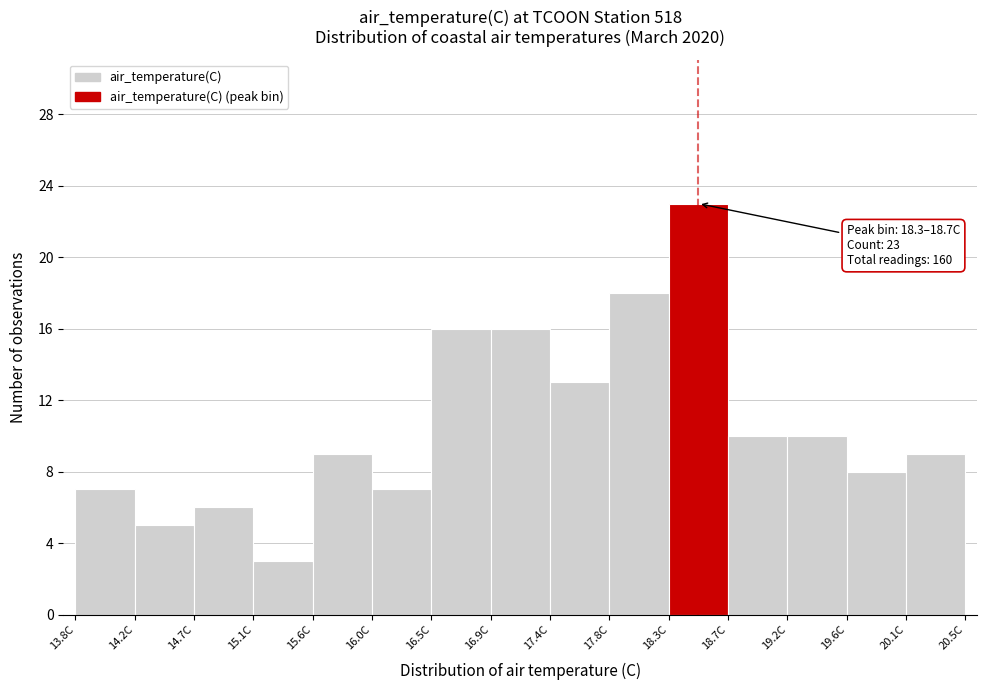

Which range on the x-axis has the tallest bar?

18.25 to 18.70